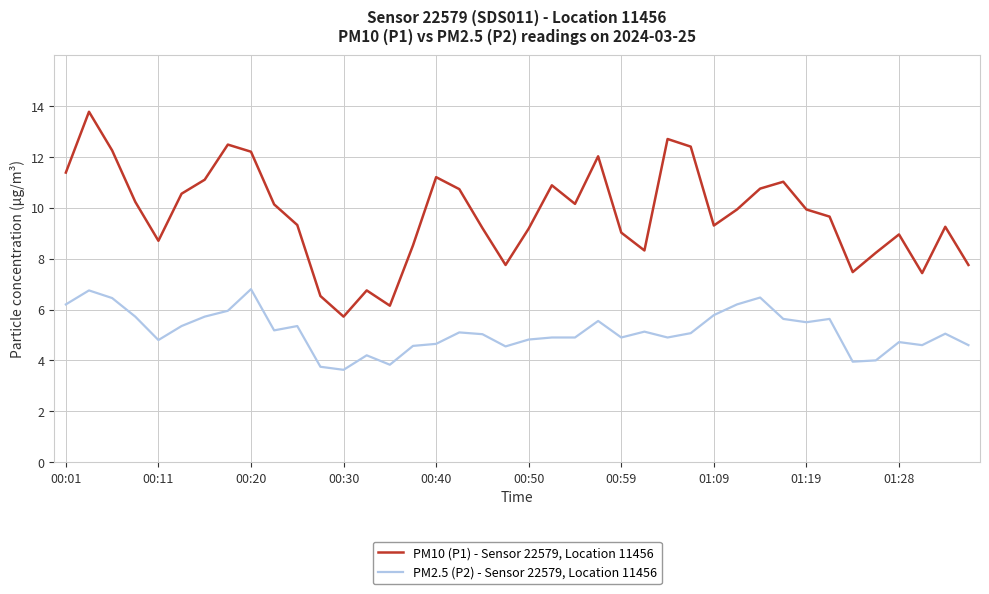

Does the chart have visible grid lines?

Yes